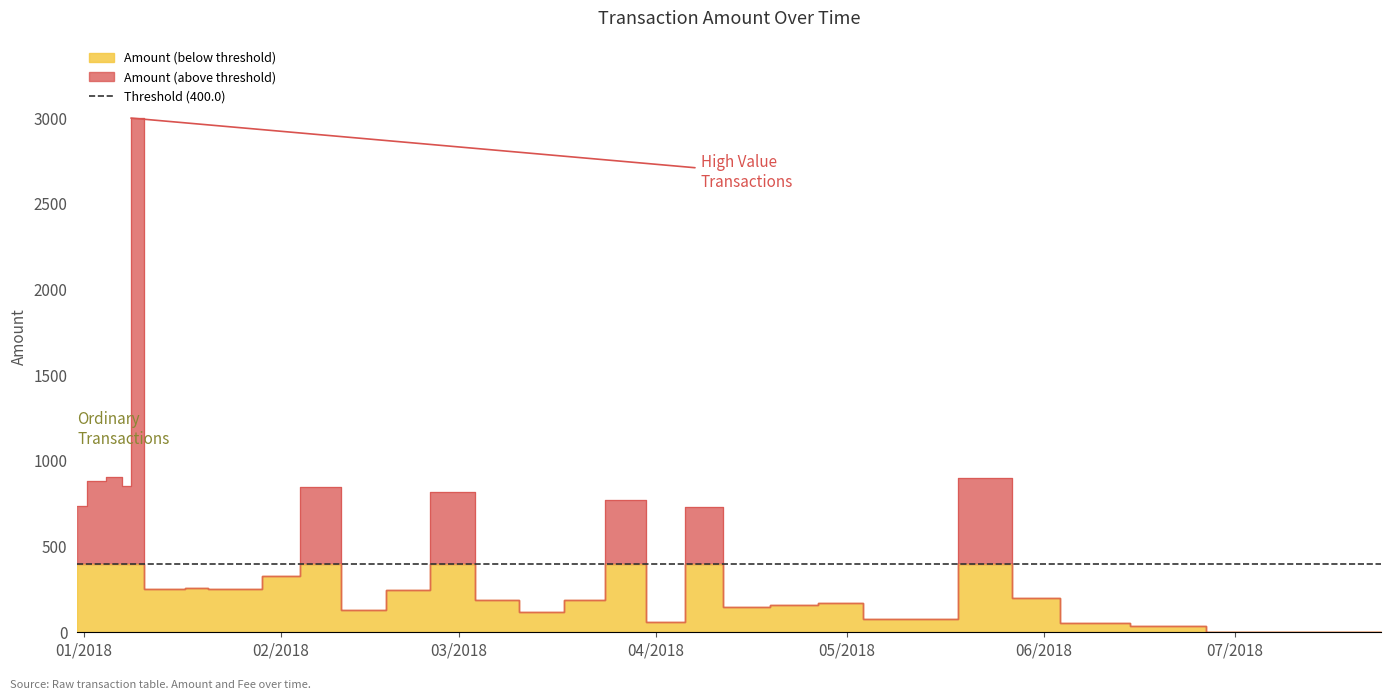

At which label does the data first exceed 249?

2017-12-31